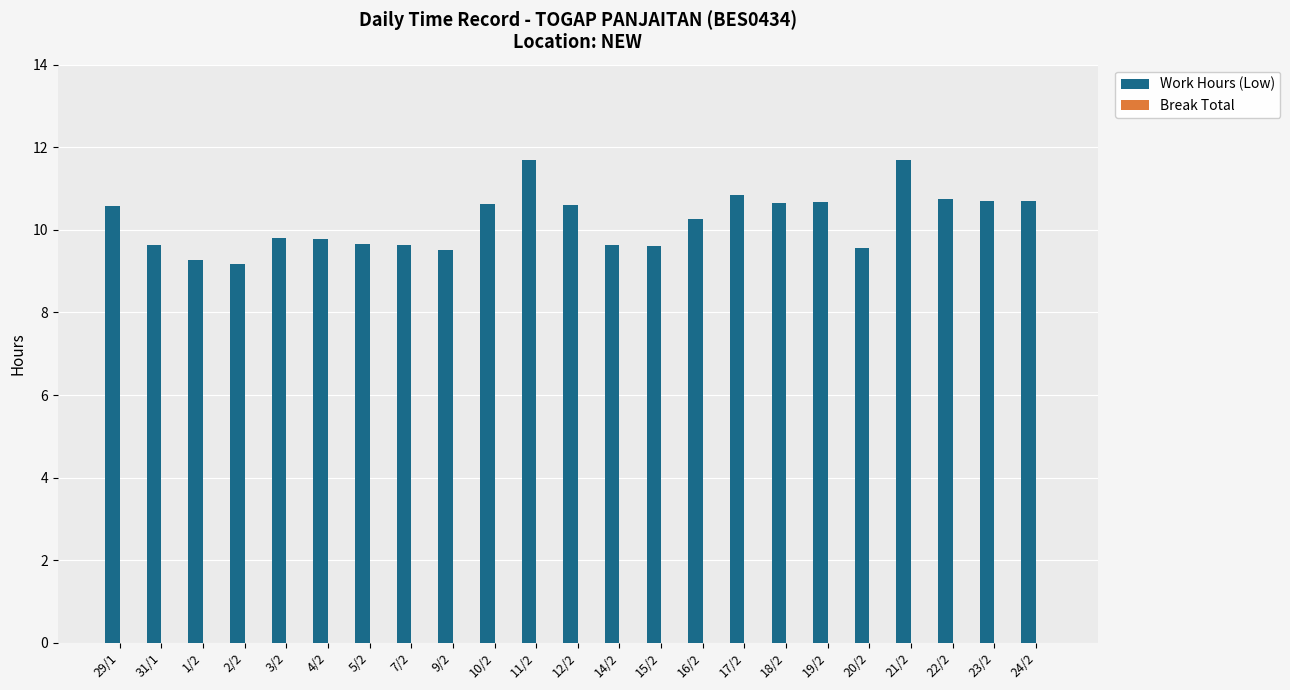

The chart shows a value of 17.4 at 3/2. True or false?

False